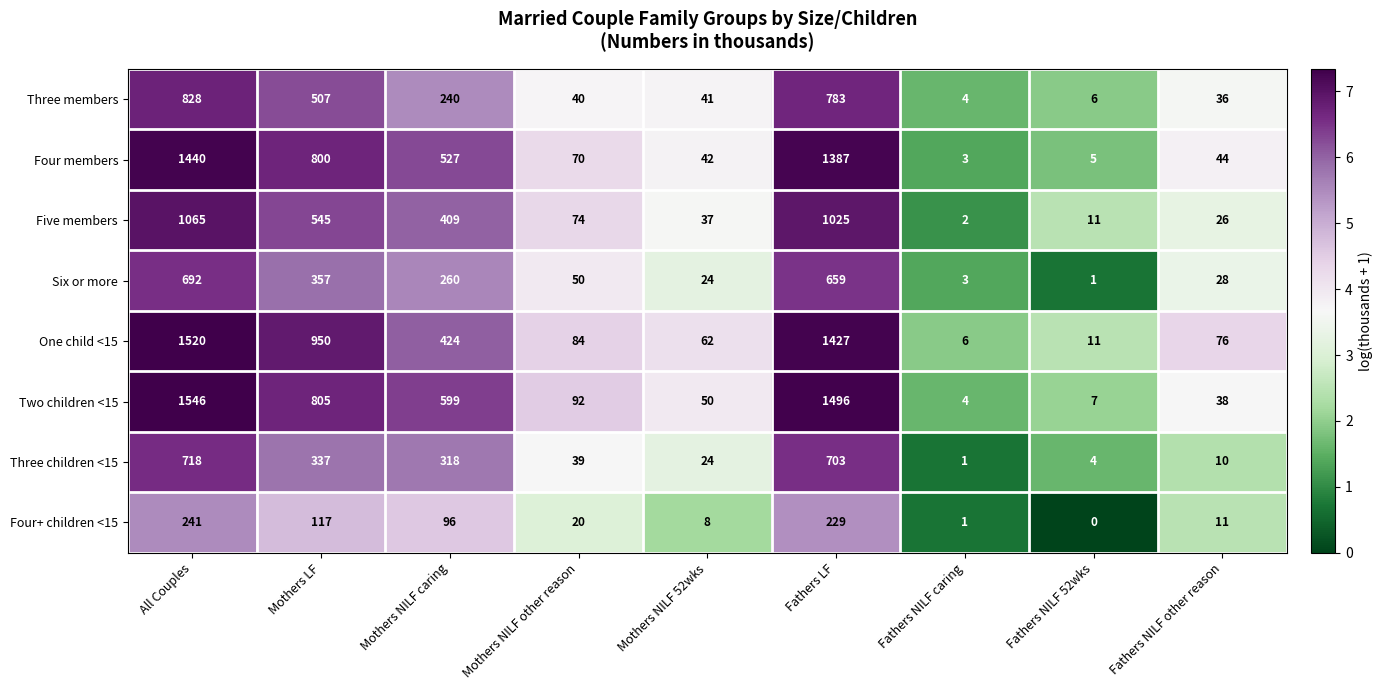

What is the sum of the Two children <15 values at Mothers NILF 52wks and Fathers NILF caring?

54